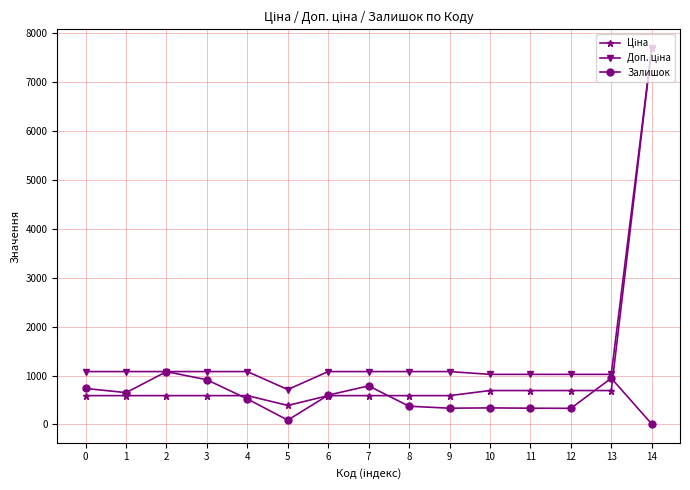

What is the value of the Залишок point at the 7th from the left?

600.0